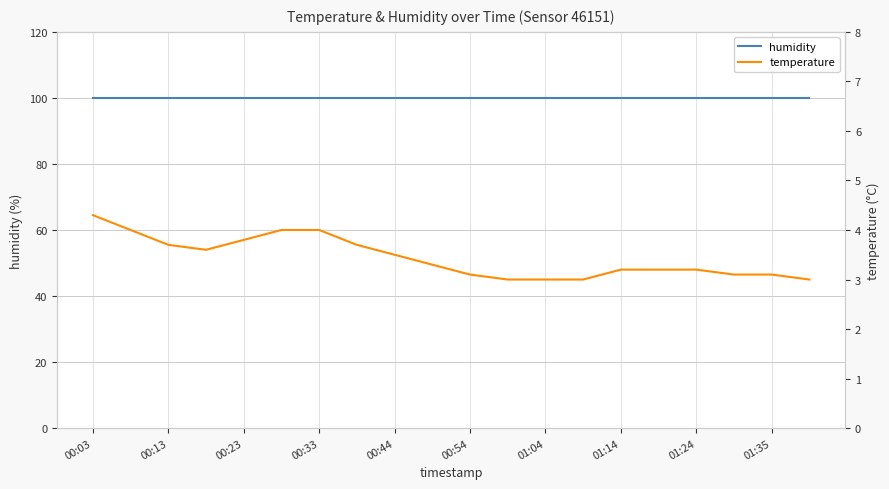

What is the sum of the humidity values at 16 and 19?

199.8